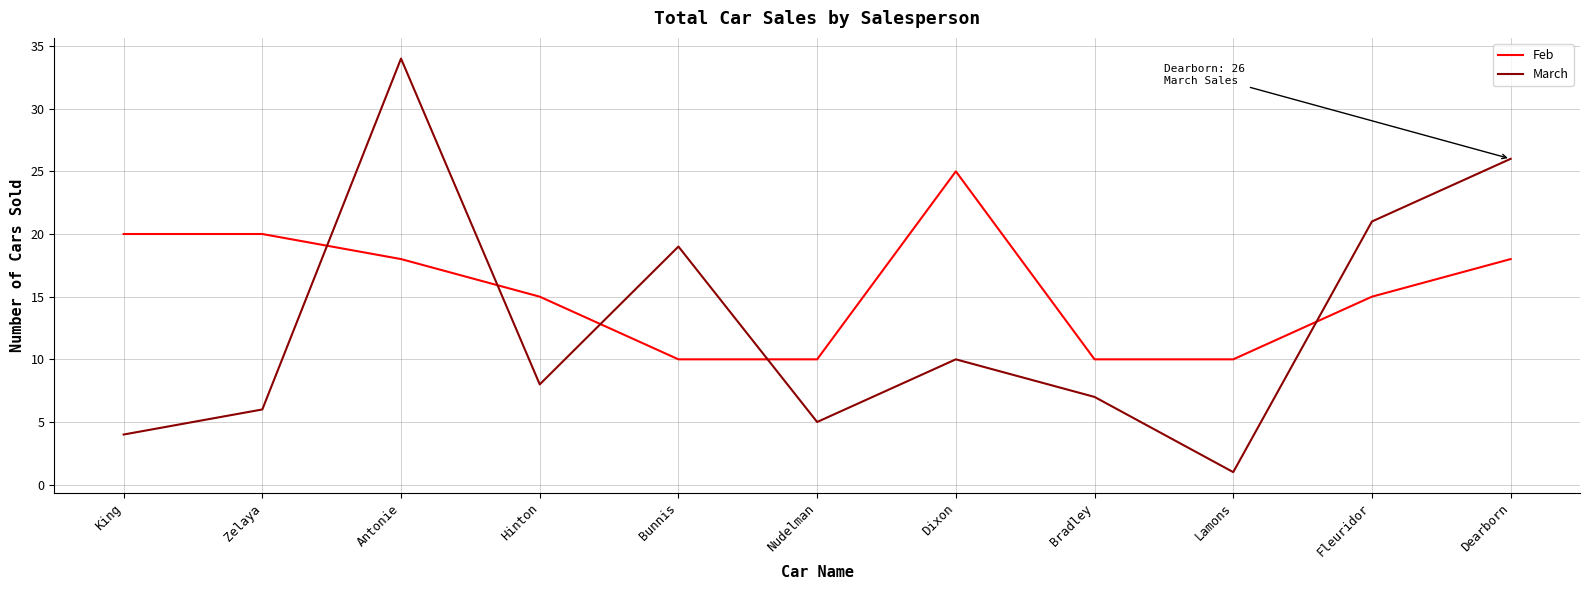

The Feb series shows 3 at Bunnis. True or false?

False